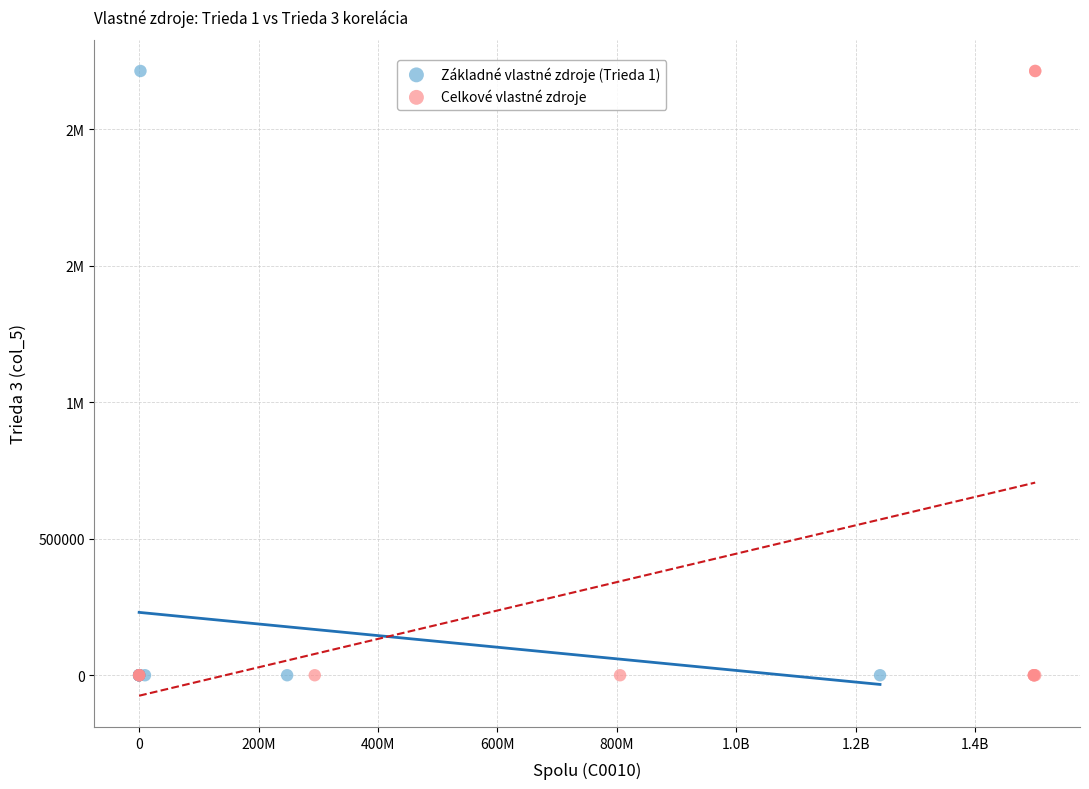

What are all the series names shown in the legend?

Základné vlastné zdroje (Trieda 1), Celkové vlastné zdroje